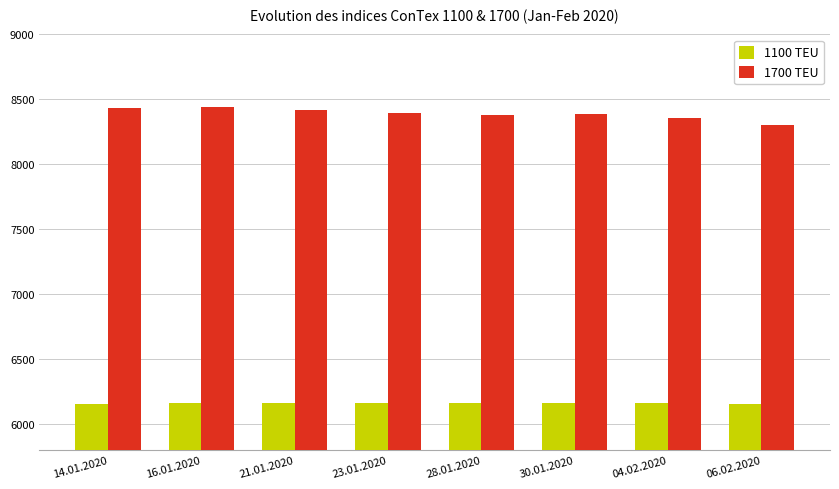

Which series has the largest total across all categories?

1700 TEU